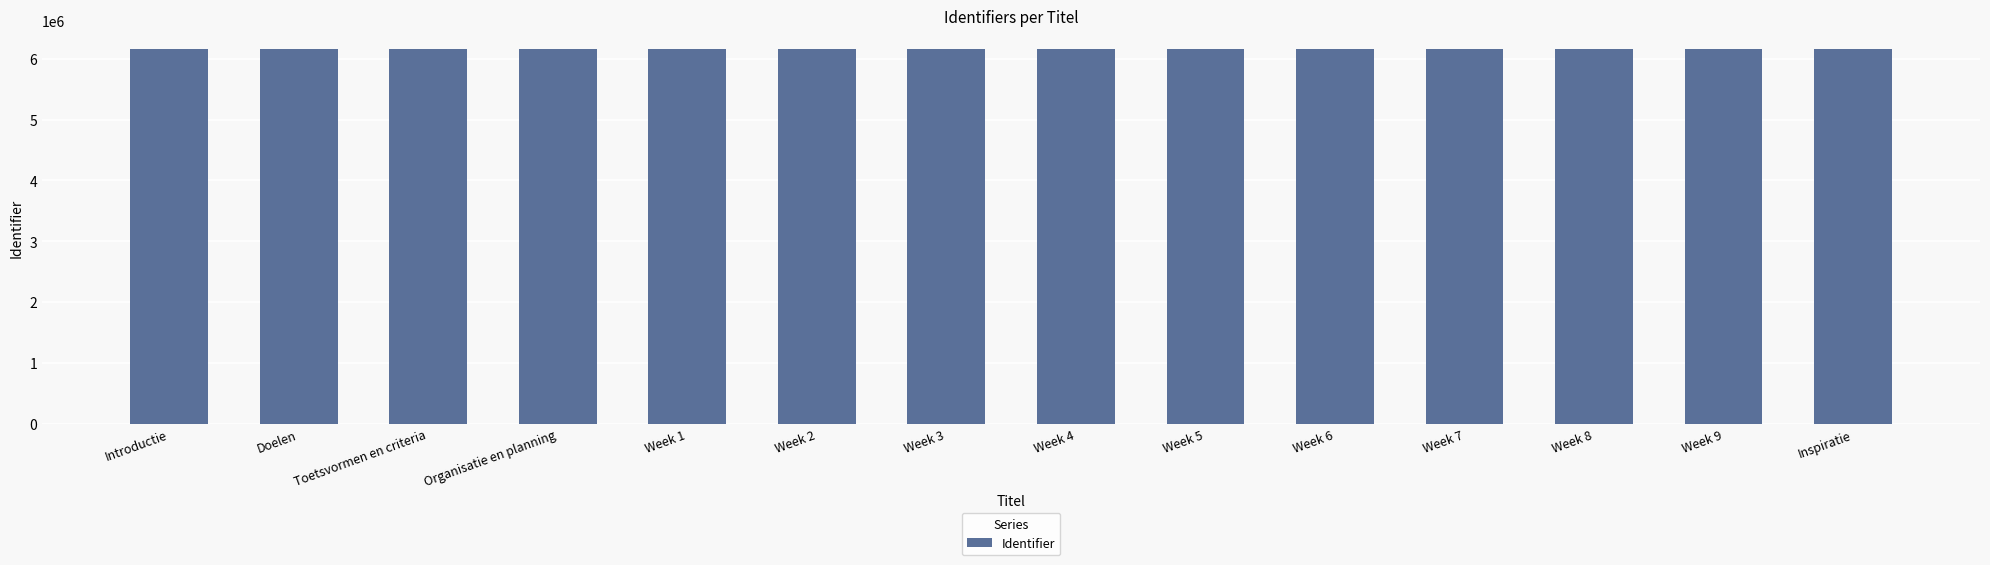

Is it true that the value at Week 3 is 6156996?

True